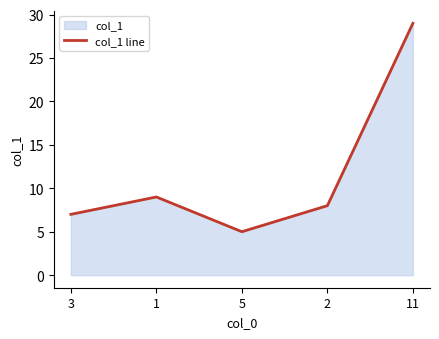

What is the label of the 3rd point from the right?

5